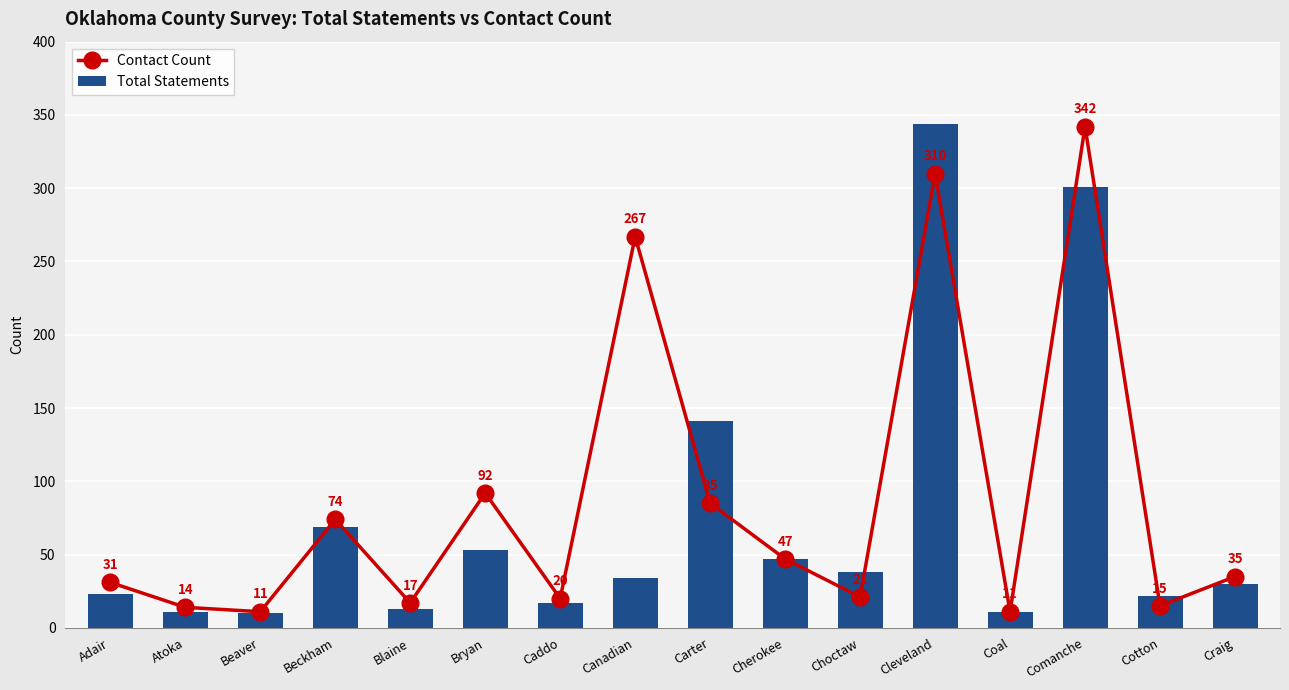

The Total Statements series shows 13 at Blaine. True or false?

True